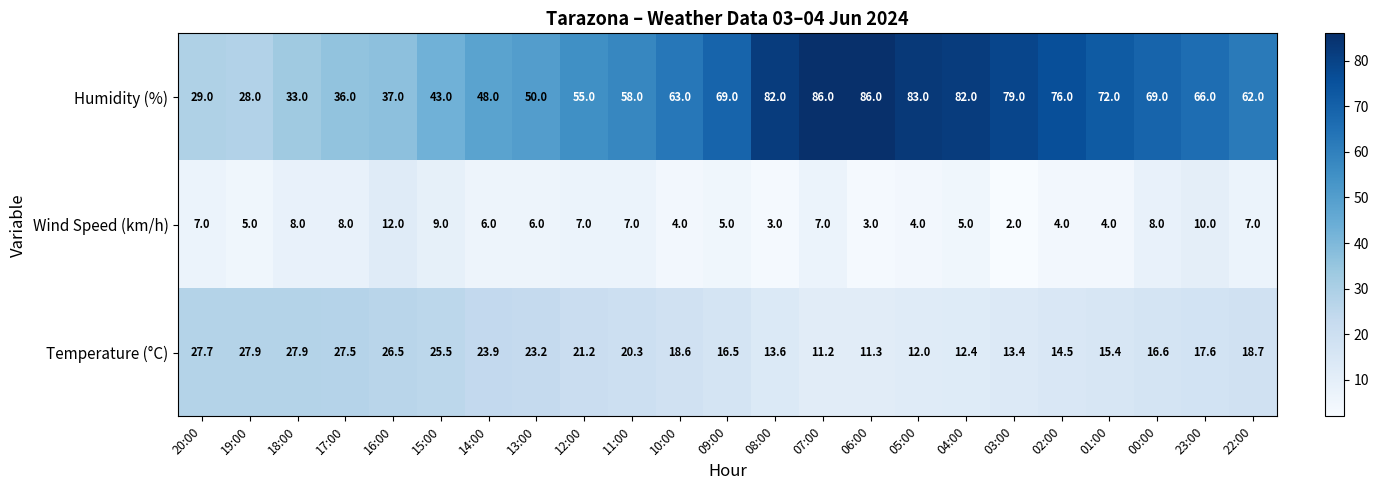

The Temperature (°C) series shows 20.9 at 04:00. True or false?

False